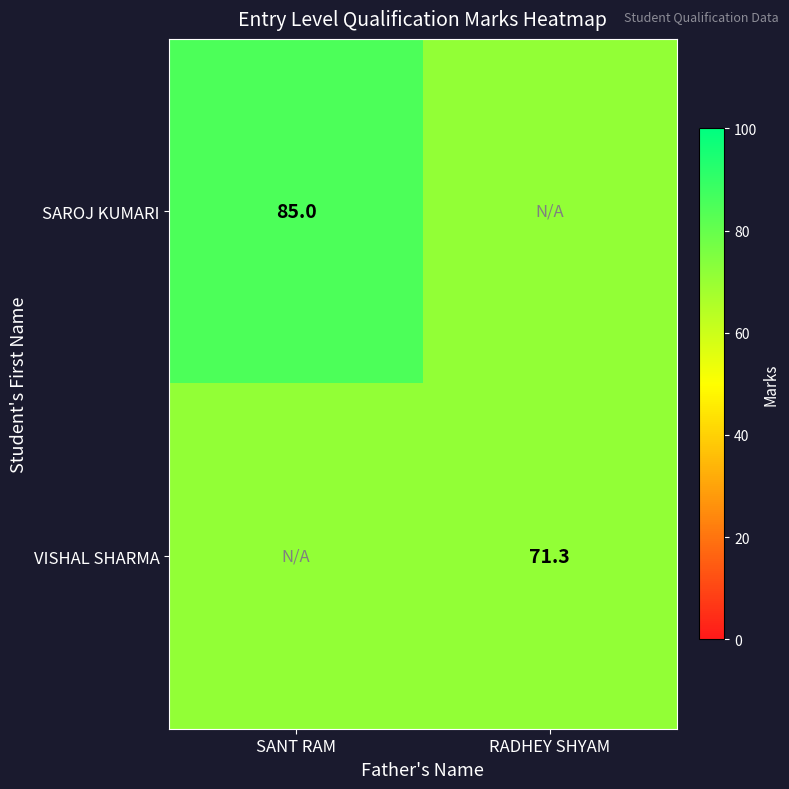

The VISHAL SHARMA series shows 22.7 at RADHEY SHYAM. True or false?

False